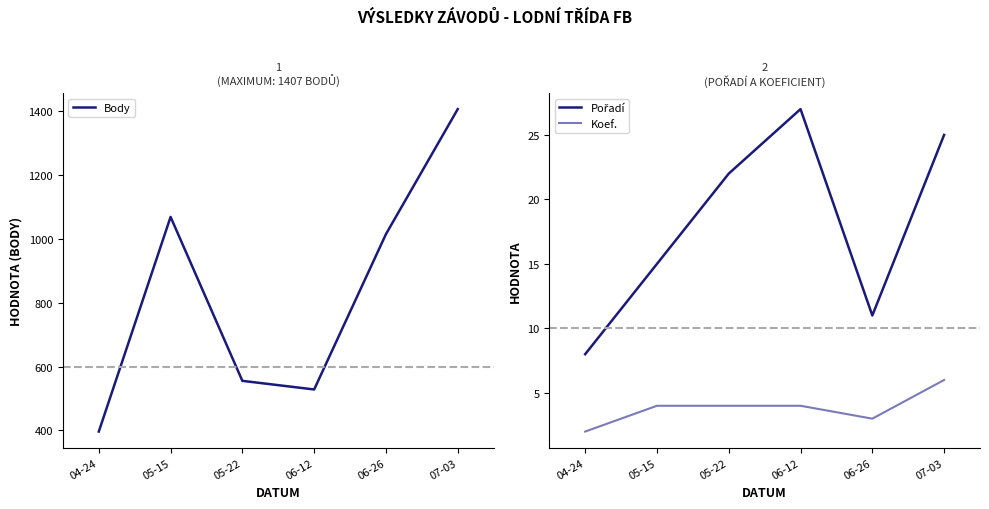

Which category has the highest value in the Koef. series?

07-03